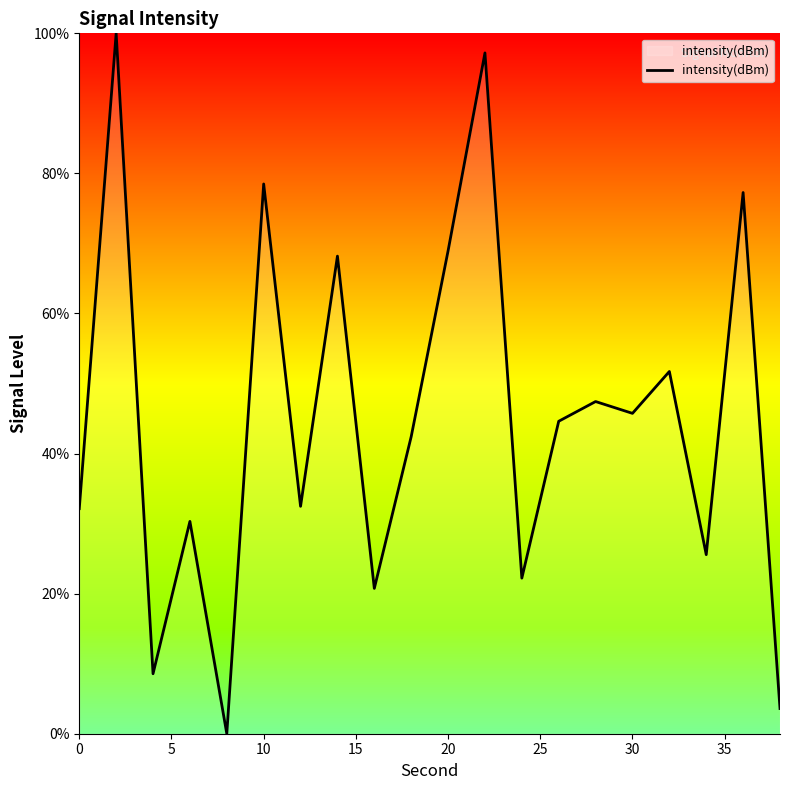

How many values are below 44?

10